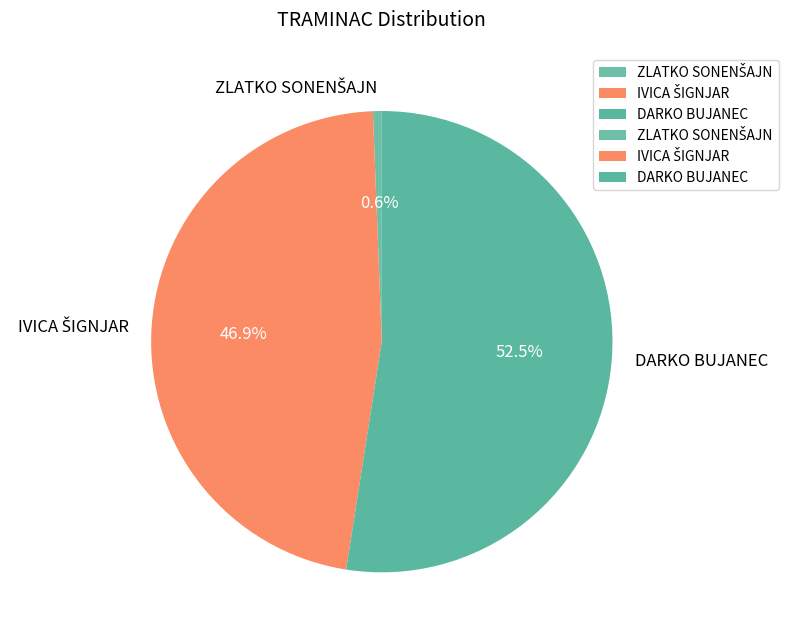

Does DARKO BUJANEC account for over 50% of the chart?

Yes